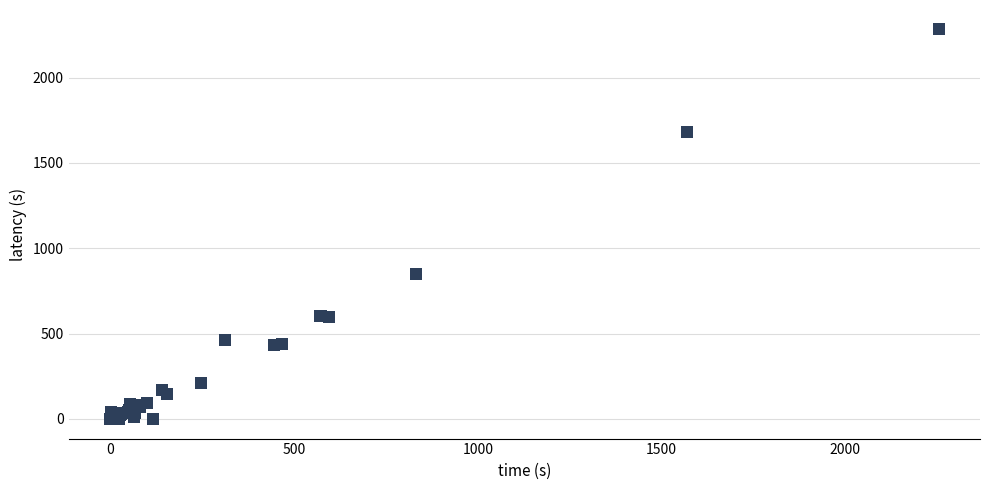

What Y value in the scatter plot is closest to 1140?

847.2